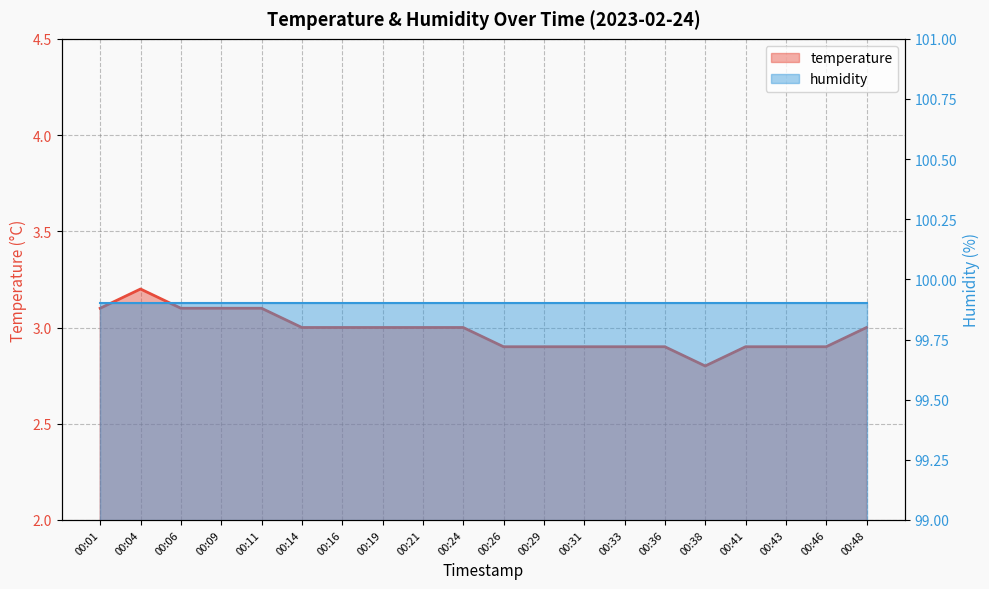

What is the value of the 7th point from the left?

3.0